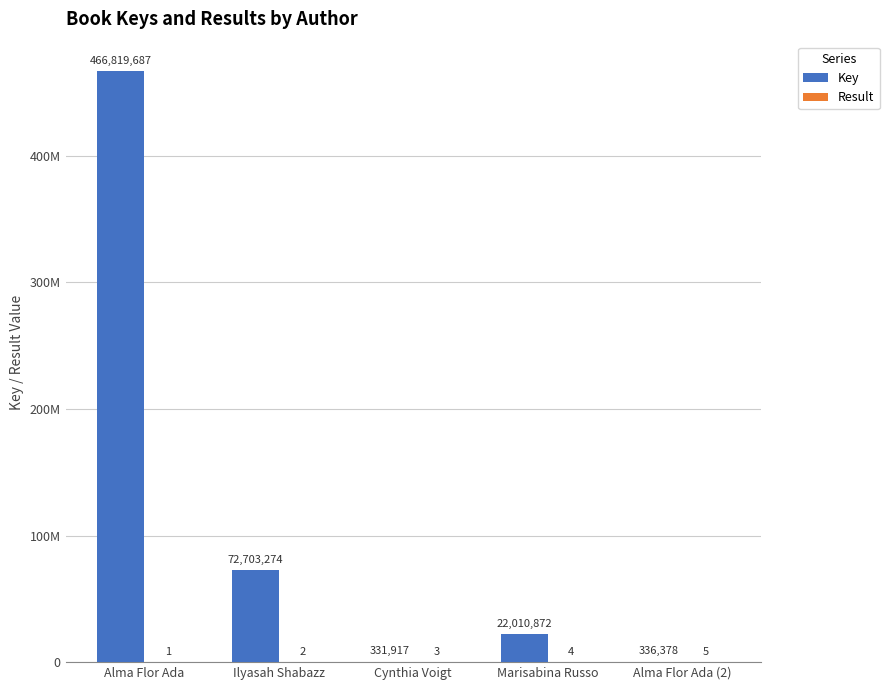

How many bars are there in each group?

2